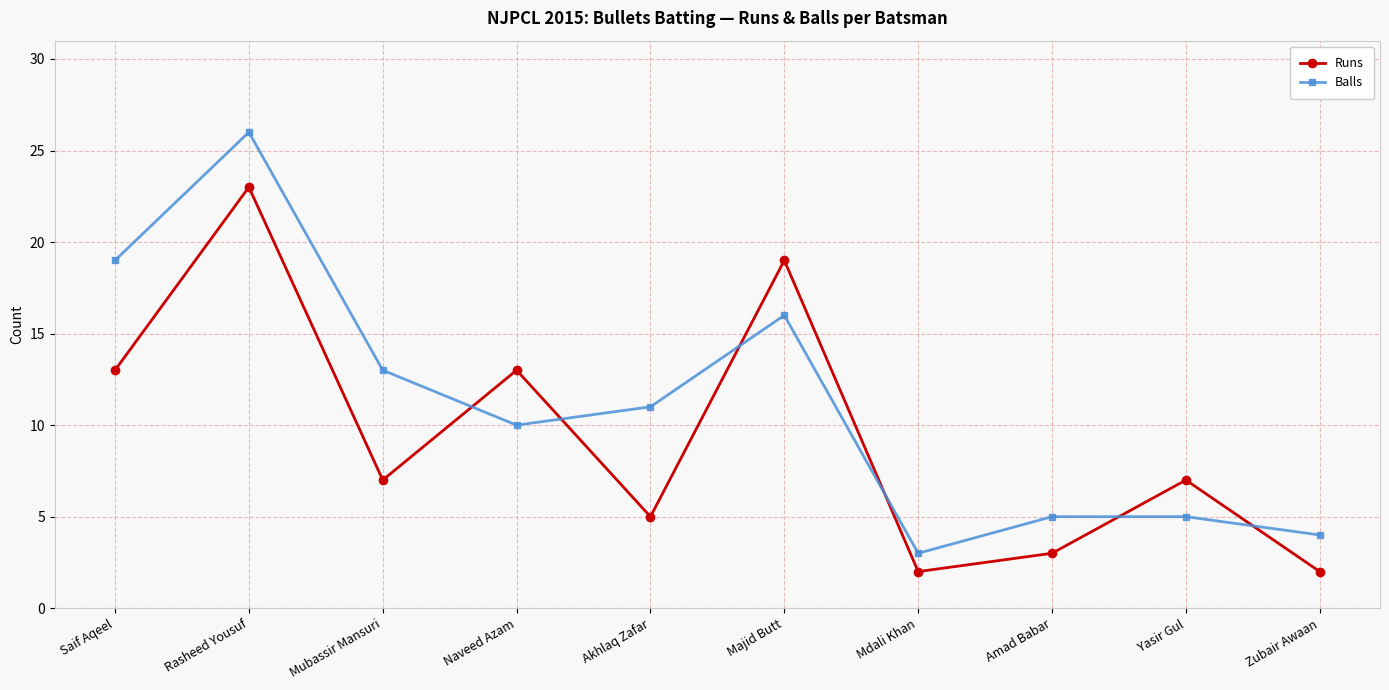

Where is the first local maximum for Runs?

Rasheed Yousuf